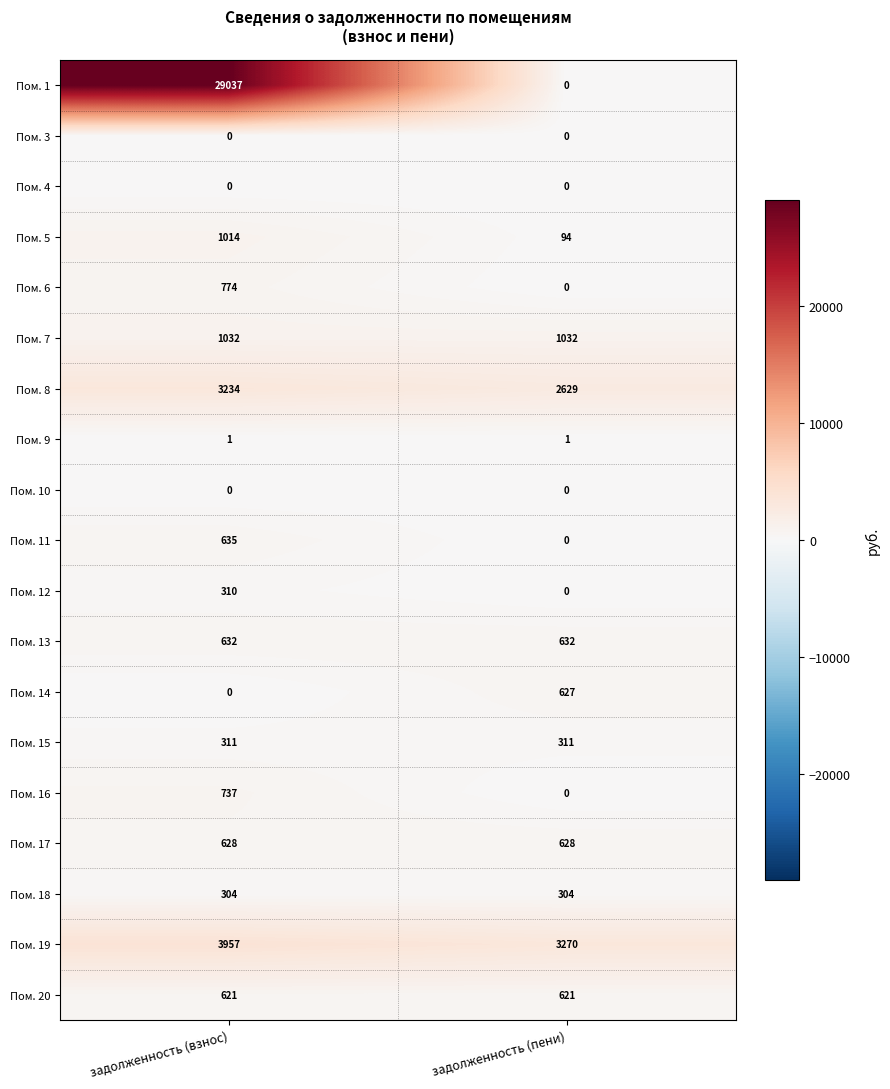

Count the number of data series in this chart.

19